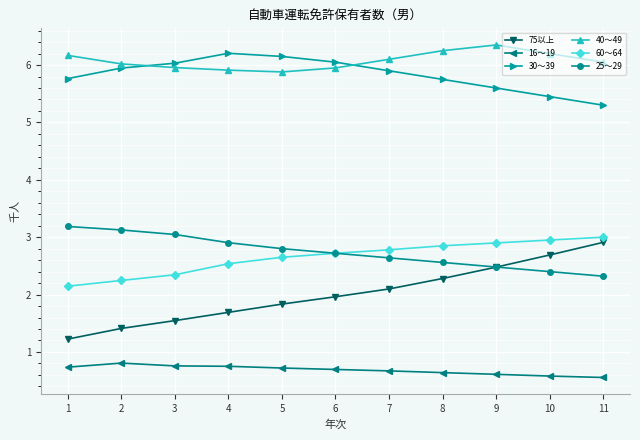

What is the minimum value shown in the chart?

0.6